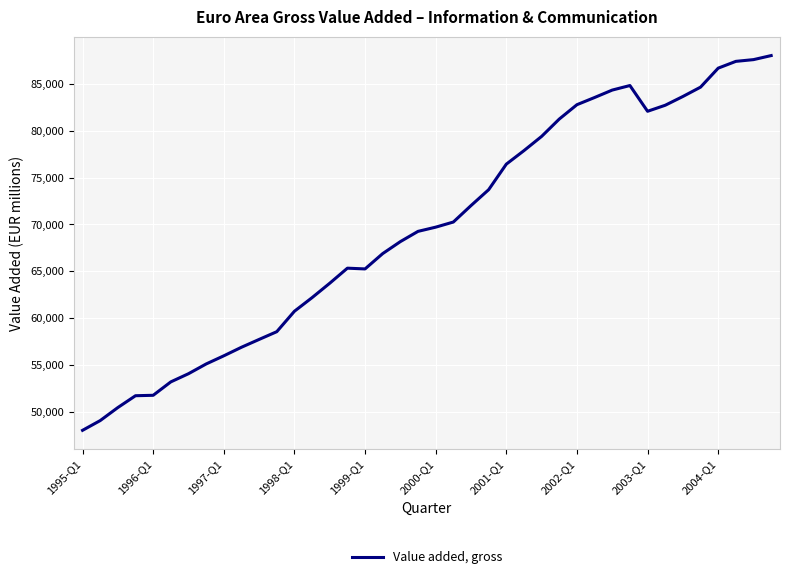

What is the minimum value shown in the chart?

48060.8